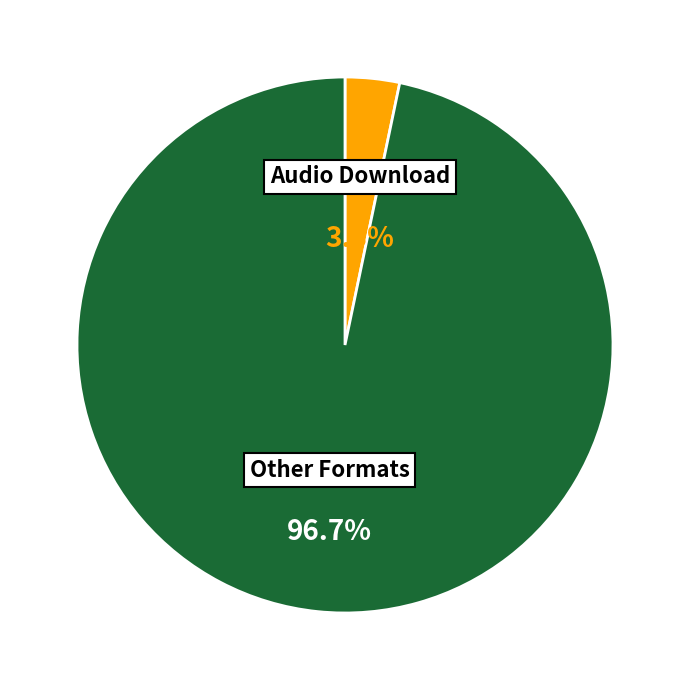

Which category has the biggest portion of the pie?

Other Formats